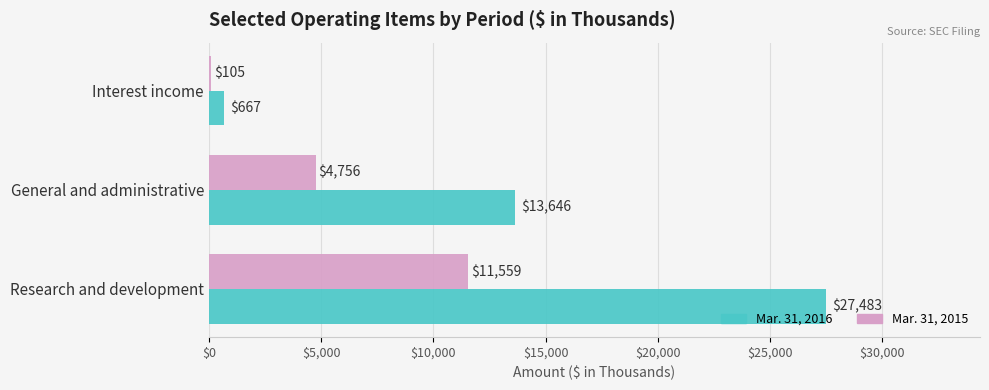

Which series has the largest total across all categories?

Mar. 31, 2016